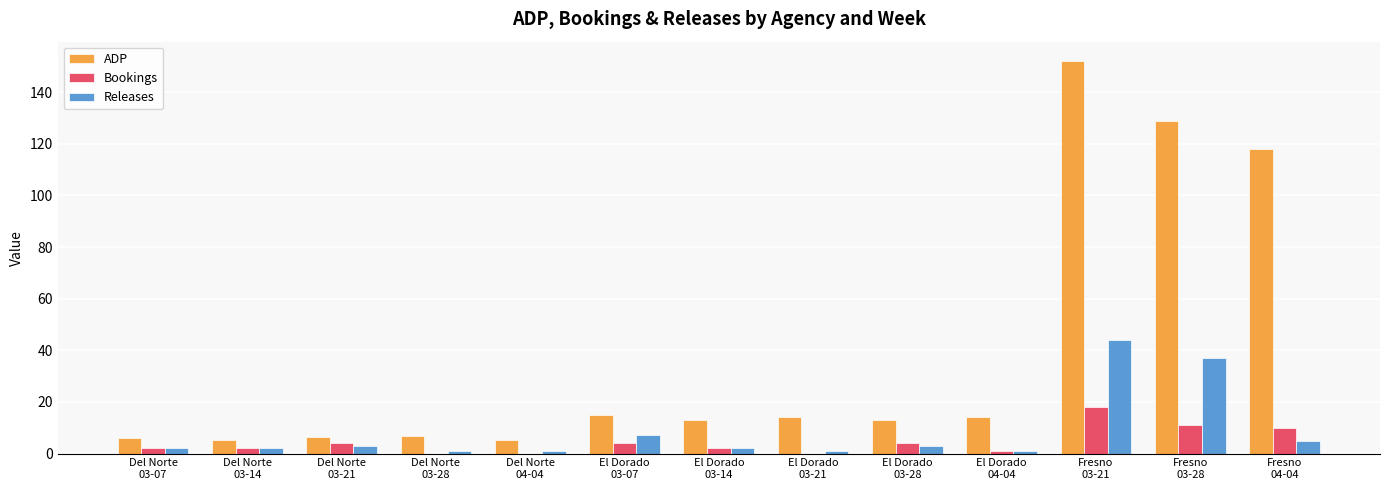

What value does the Bookings series have at Del Norte
03-21?

4.0